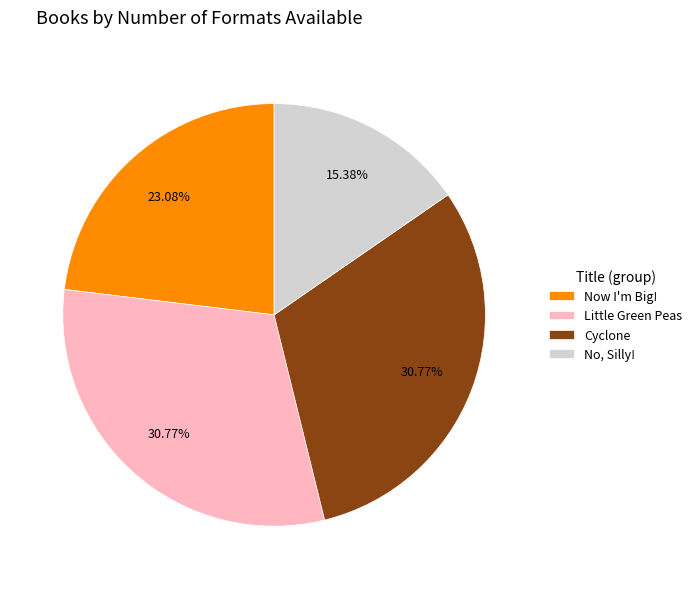

To the nearest percent, what is the combined percentage of Now I'm Big! and Little Green Peas?

54%